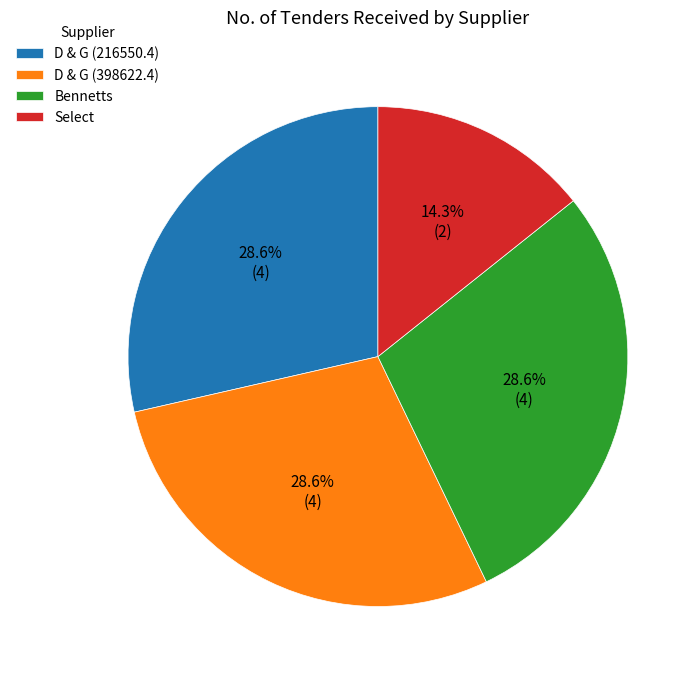

True or false: D & G (216550.4) accounts for 17% of the total.

False